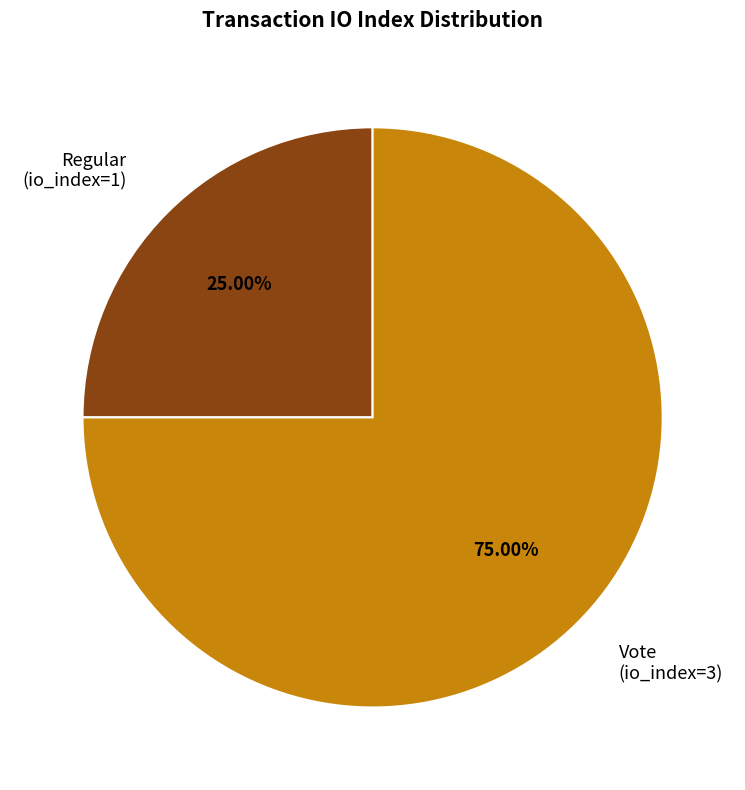

Which has a higher value, Regular or Vote?

Vote